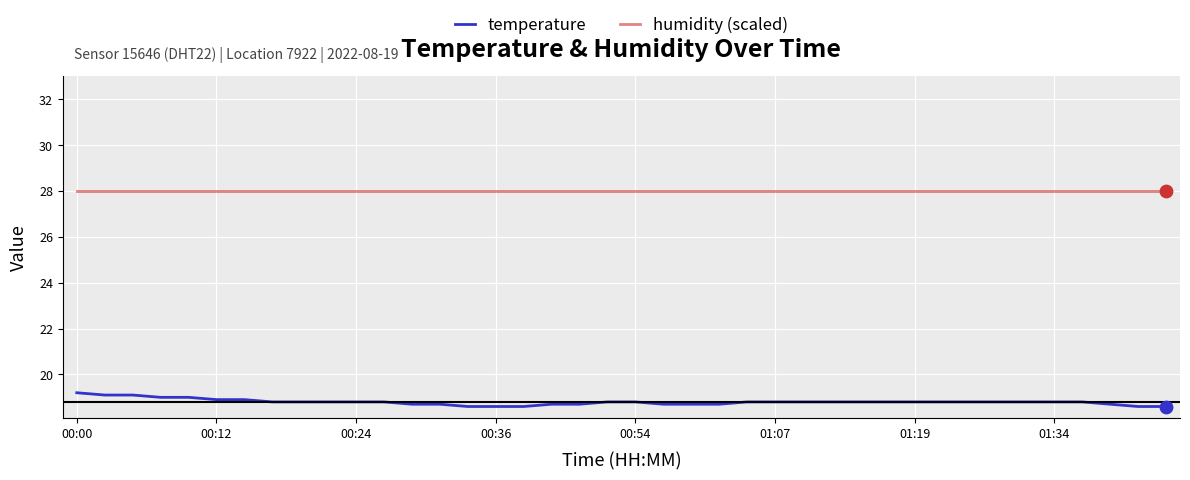

Which series has the widest spread of values?

temperature